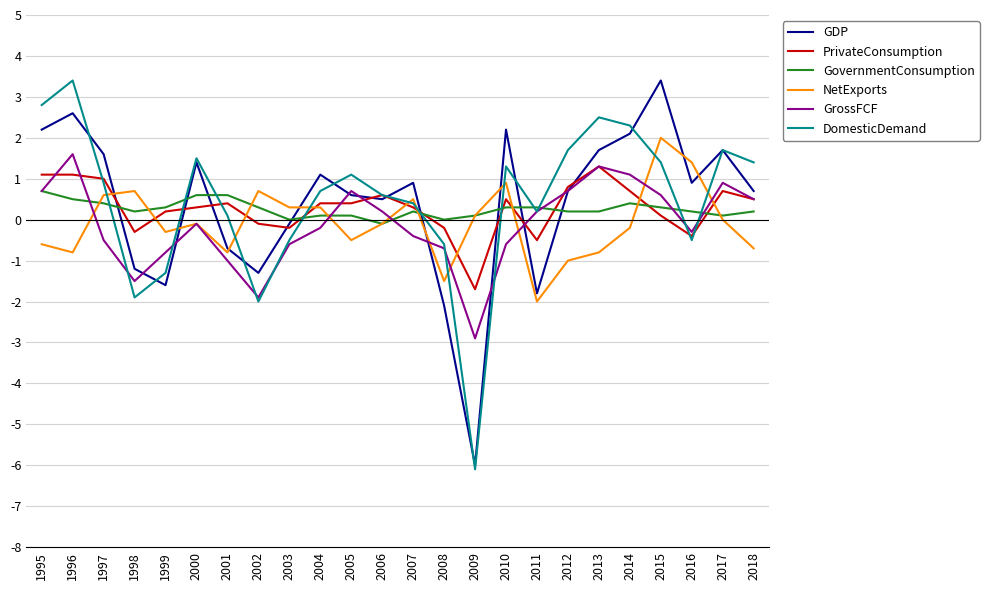

The value of GovernmentConsumption at 2014 is 0.4. True or false?

True